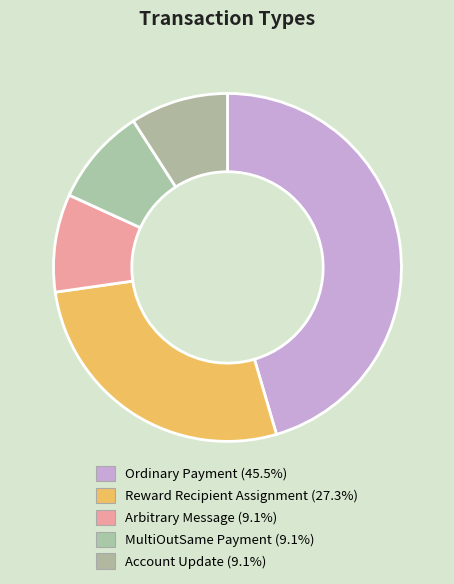

What percentage is the MultiOutSame Payment slice, to the nearest percent?

9%